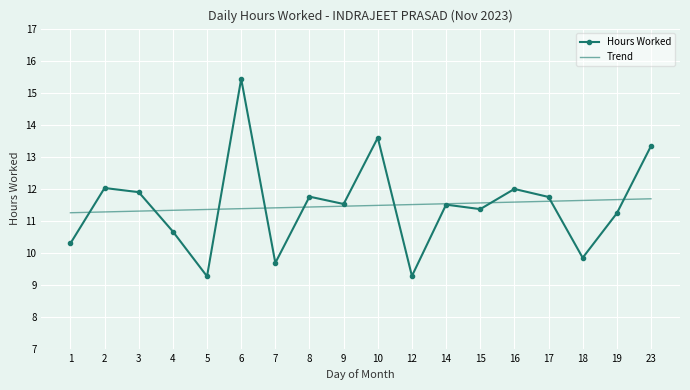

What is the greatest value displayed?

15.4